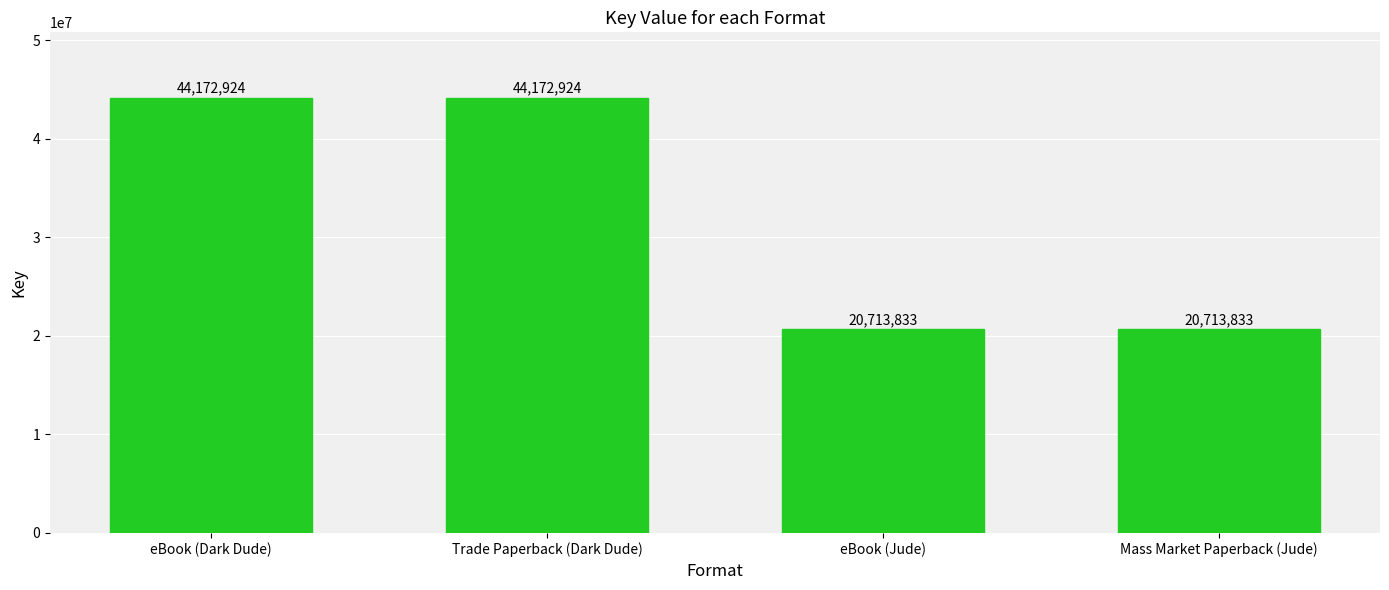

What is the change in value from Trade Paperback (Dark Dude) to Mass Market Paperback (Jude)?

-23459091